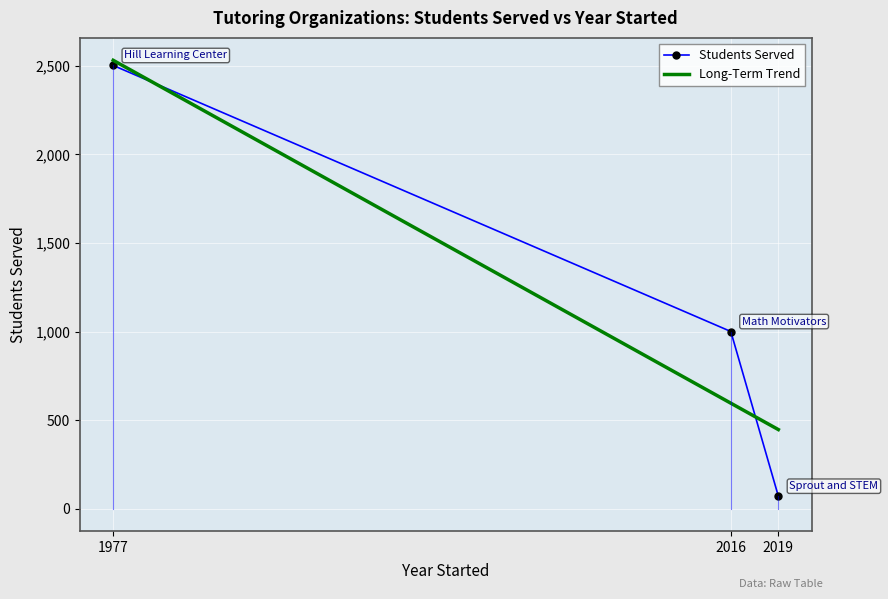

Read the Students Served value at 2019.

70.0